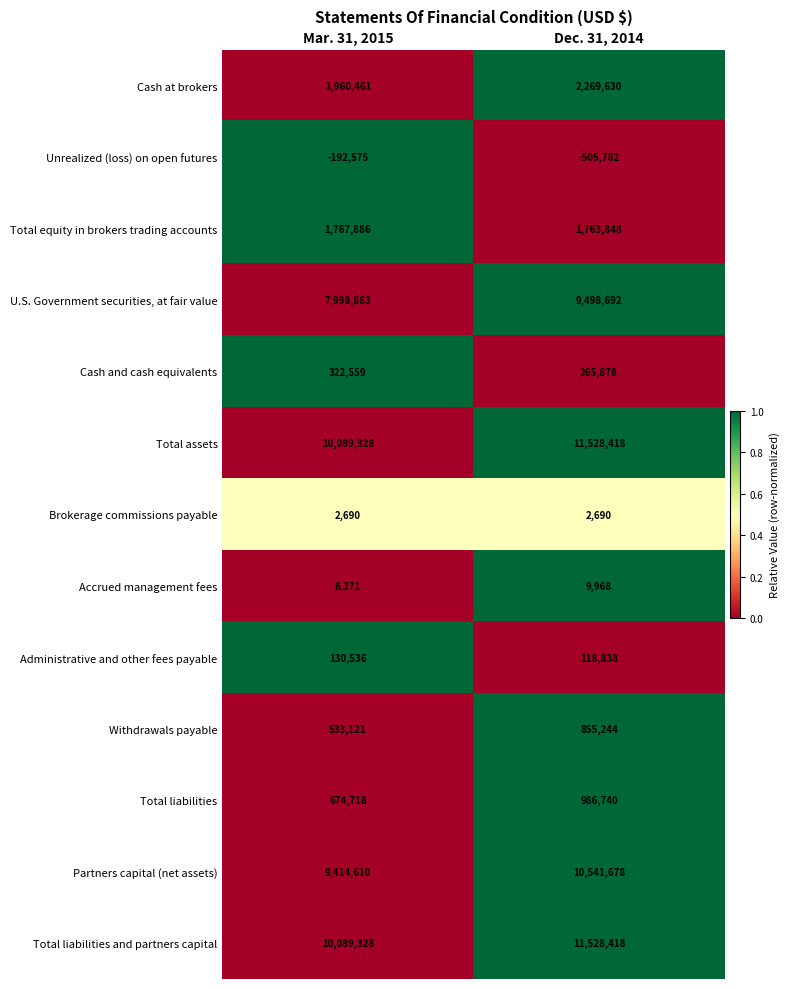

Is it true that Total assets equals 10089328 at Mar. 31, 2015?

True